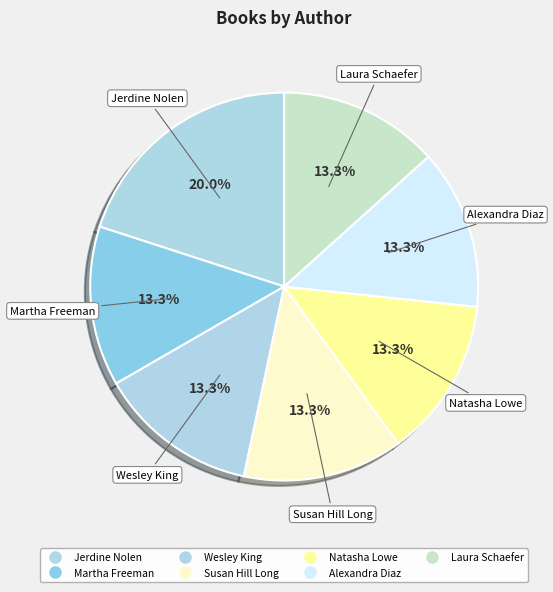

How much of the chart is everything except Jerdine Nolen?

80.0%